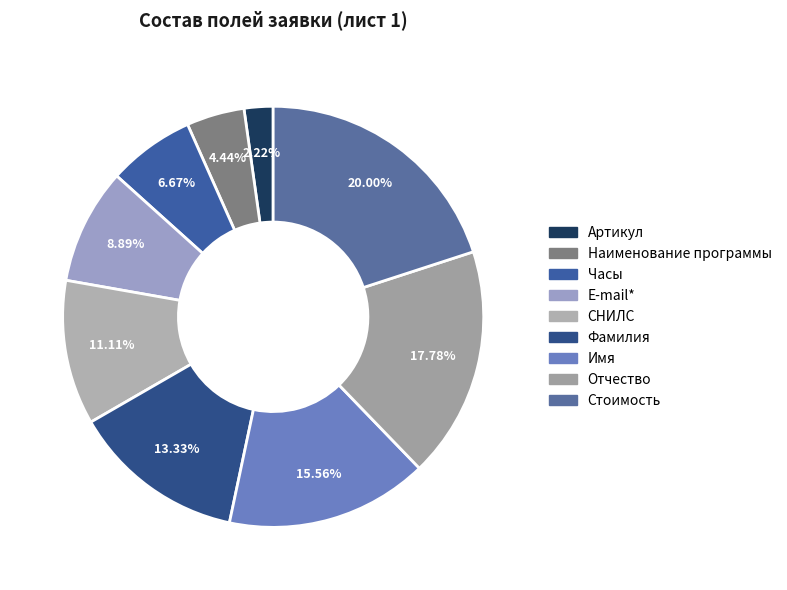

What percentage is the Наименование программы slice, to the nearest percent?

4%